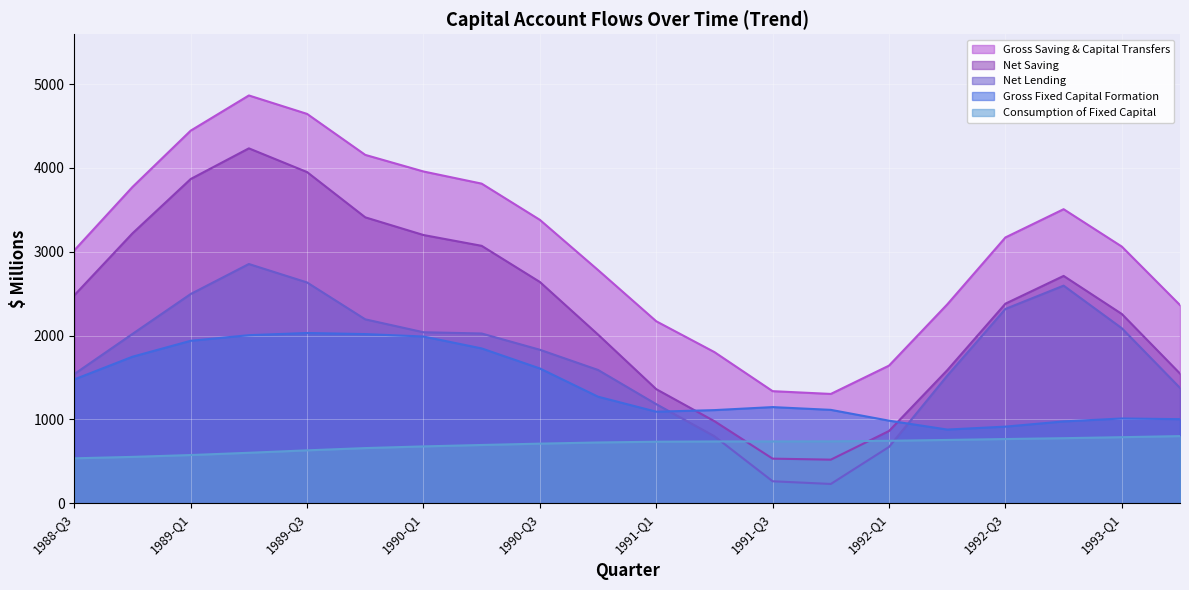

What is the difference between the maximum and minimum values in the Gross Fixed Capital Formation (Trend) series?

1202